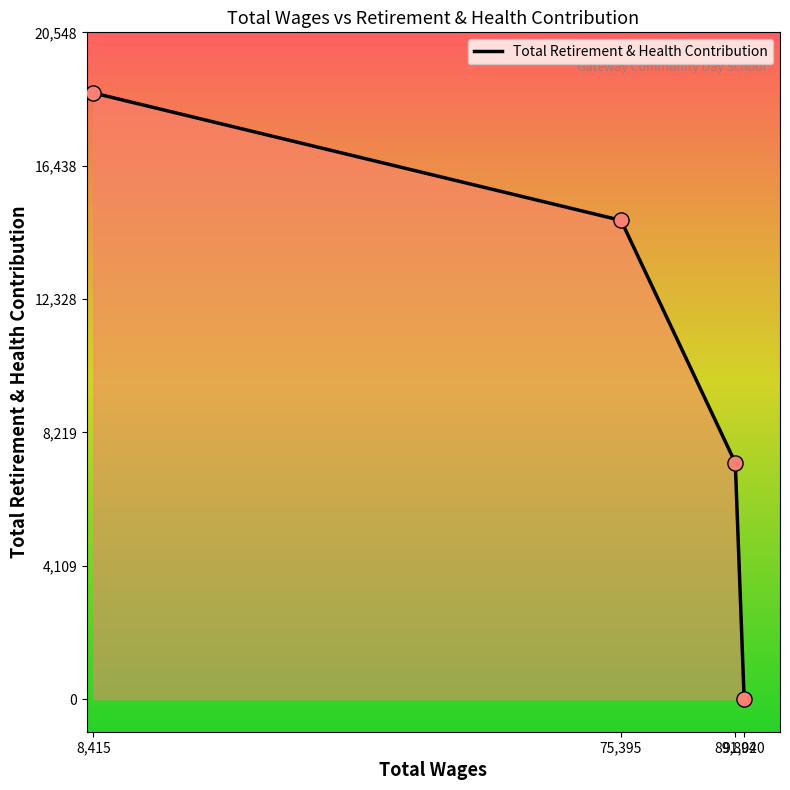

True or false: there are more than 2 points higher than both neighbors.

False